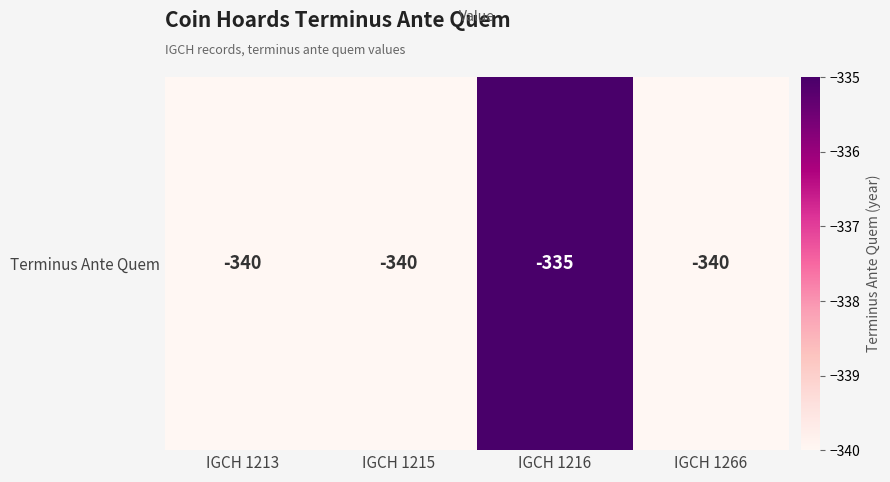

Reading left to right, list all the values displayed in this chart.

IGCH 1213=-340	IGCH 1215=-340	IGCH 1216=-335	IGCH 1266=-340